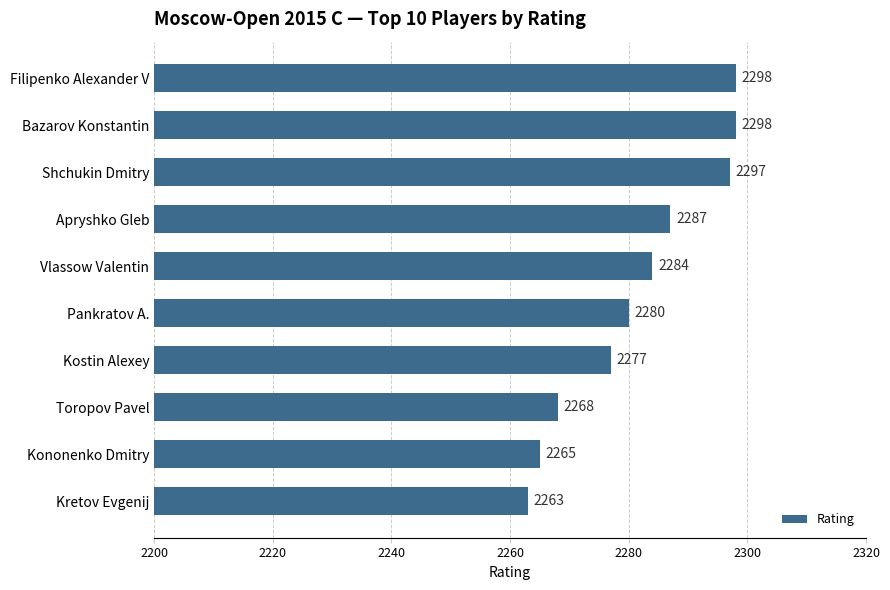

Count the number of categories in the chart.

10